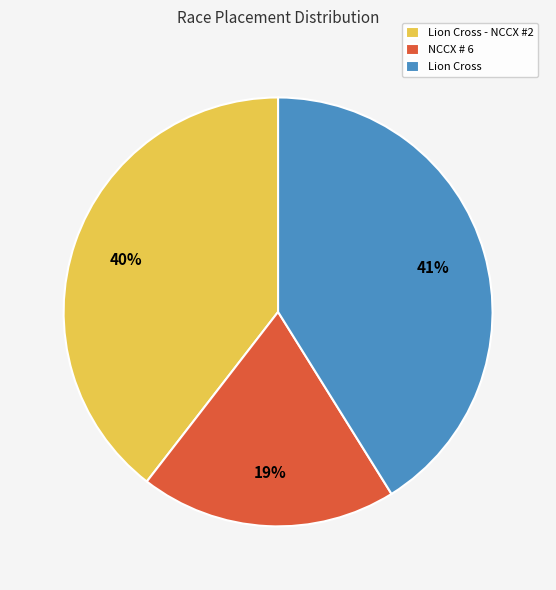

Count the number of slices in the pie.

3